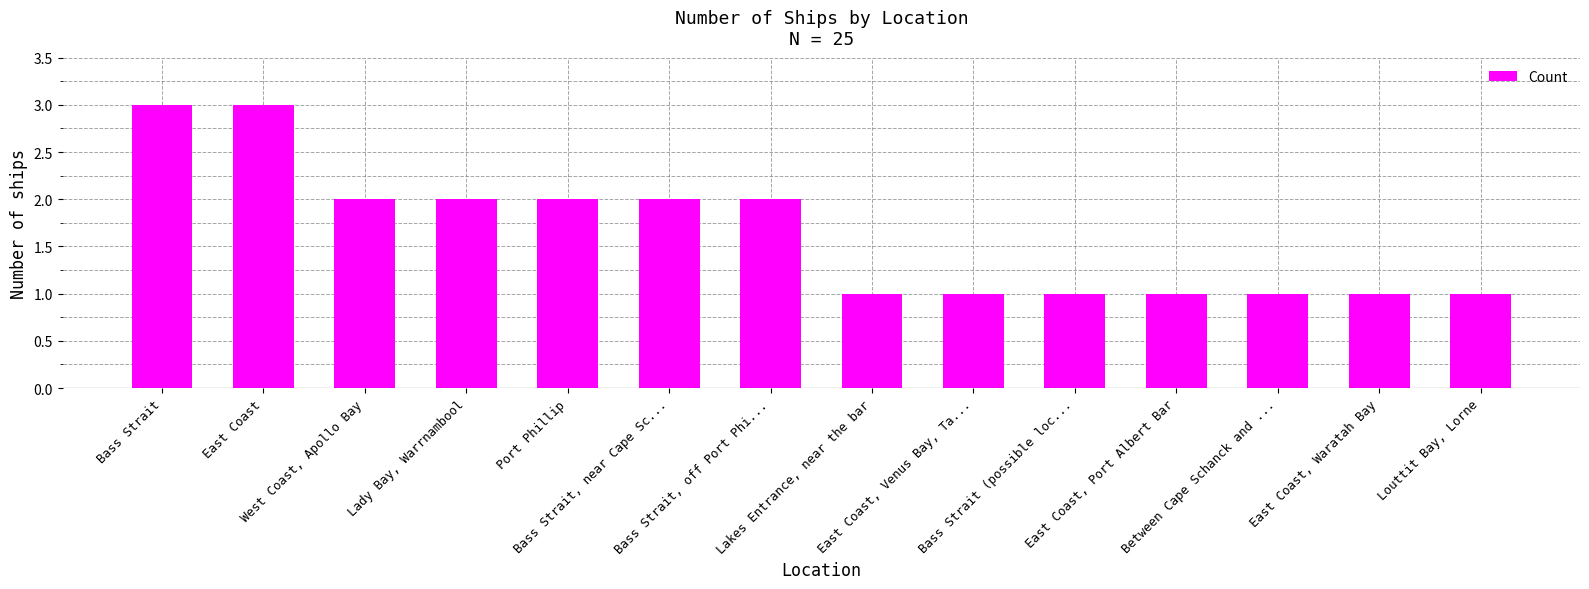

Is it true that the value at East Coast is 5?

False